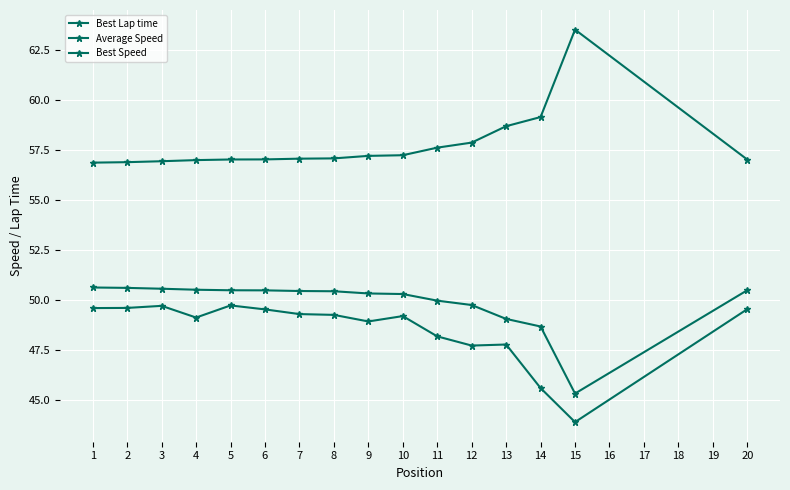

How many data points does each series have?

16